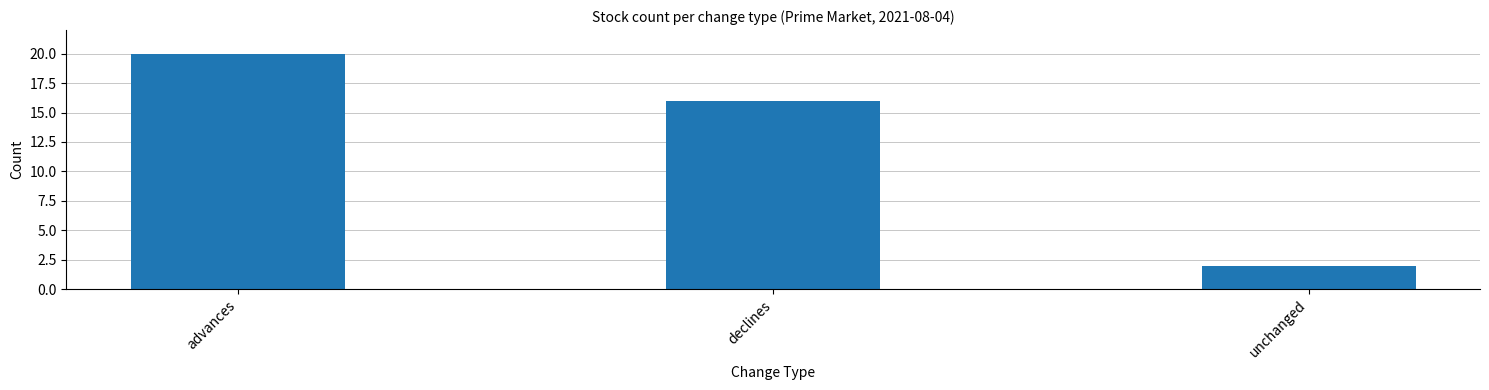

Approximately how many times larger is the value at unchanged compared to declines?

0.1